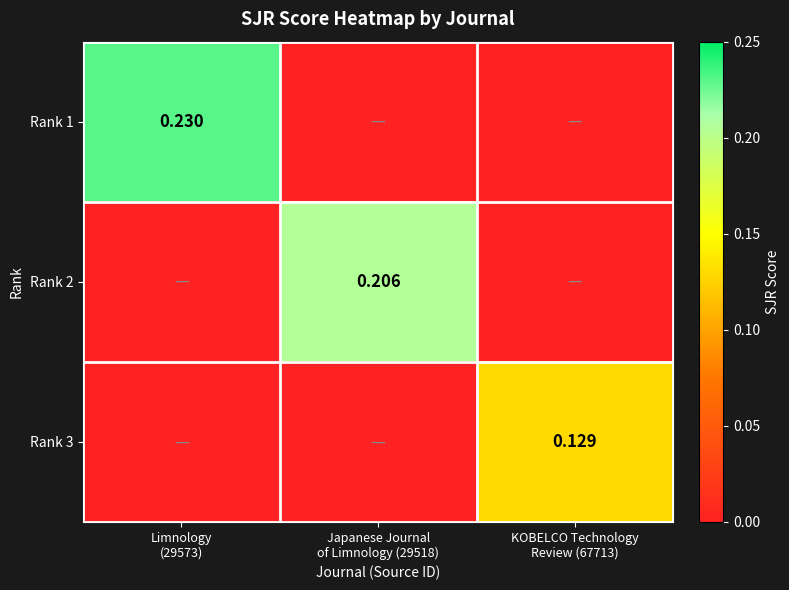

What is the approximate value of Rank 2 at Japanese Journal of Limnology (29518)?

0.2